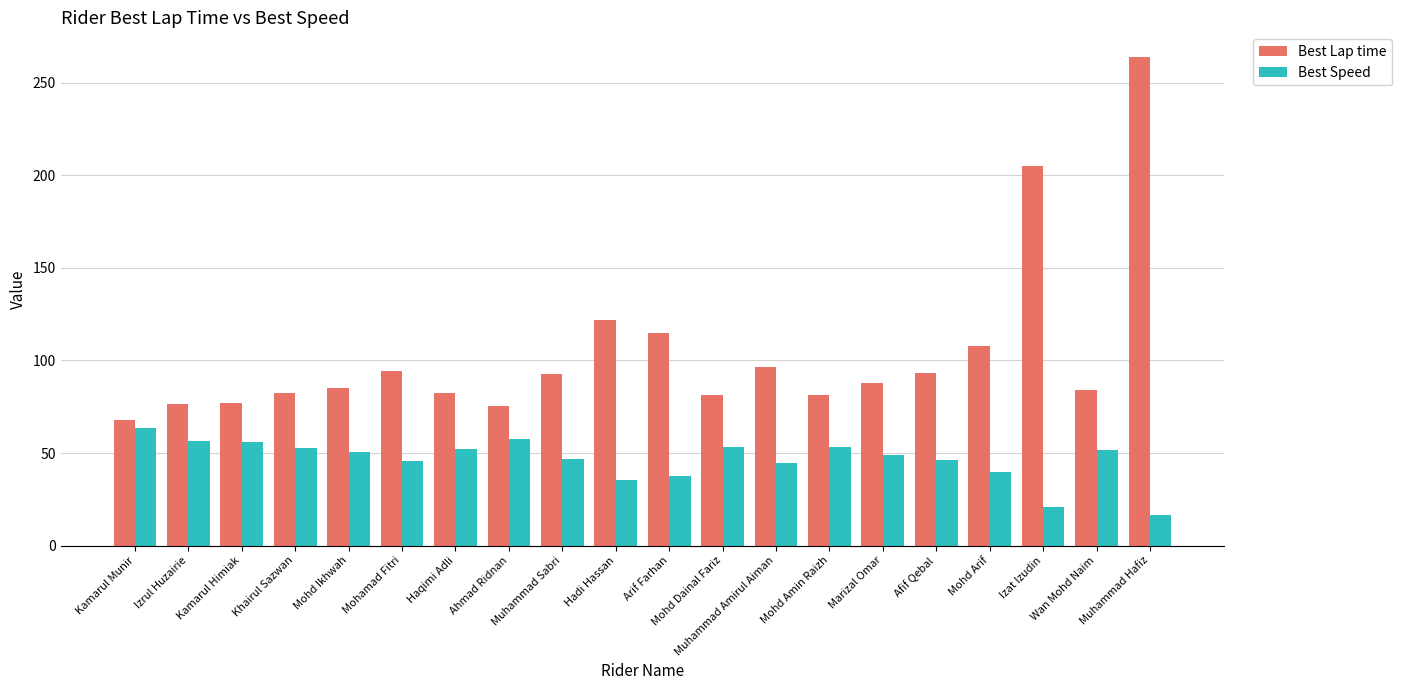

What is the average value of the Best Lap time series?

103.6